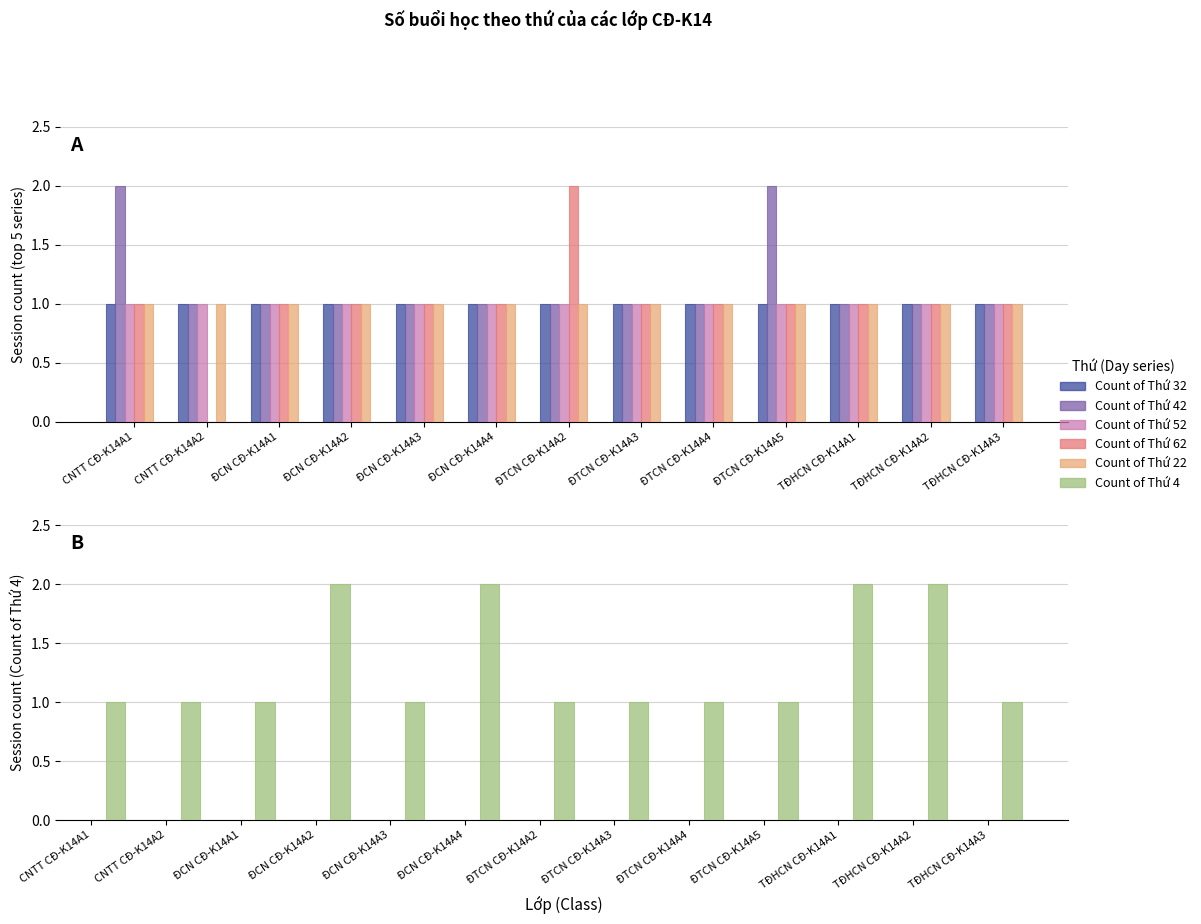

The Count of Thứ 22 series shows 2 at TĐHCN CĐ-K14A3. True or false?

False